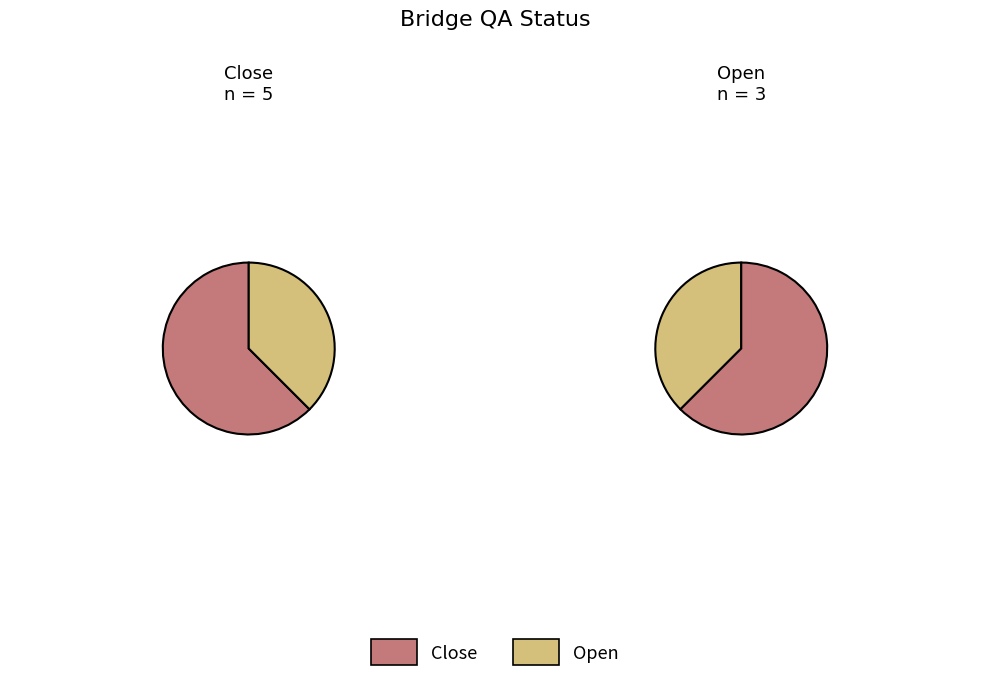

Is it true that Open is 49% of the pie?

False